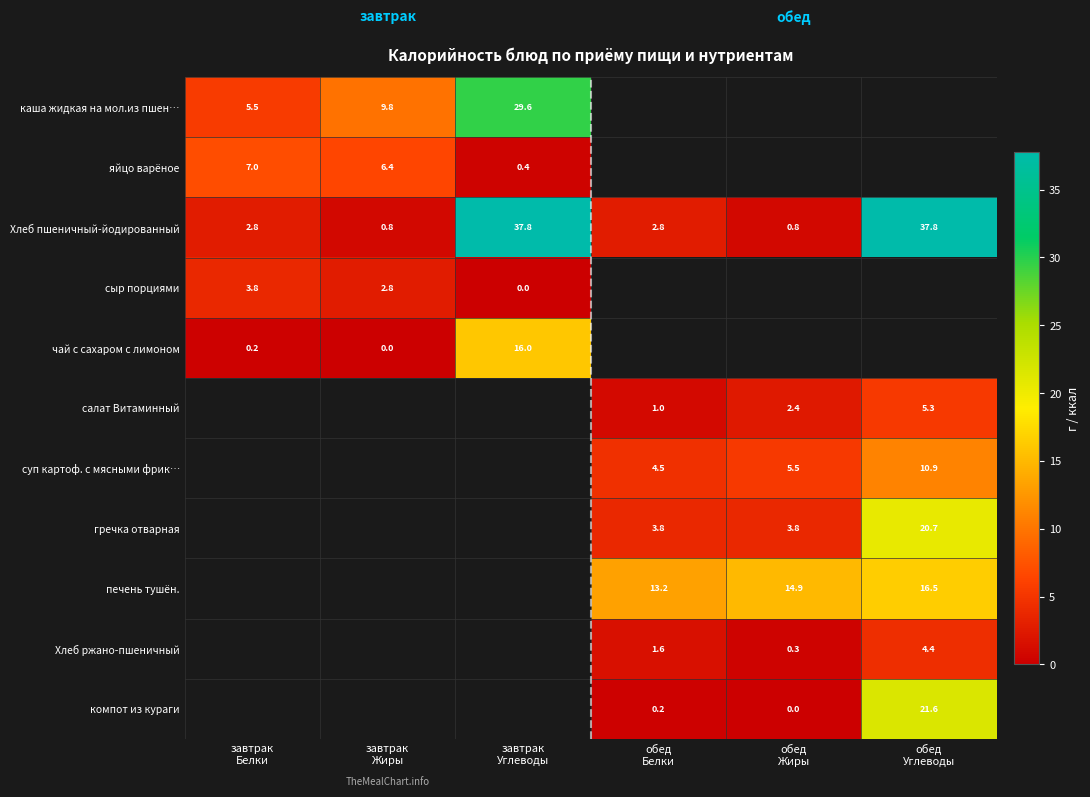

Which series changed the most between завтрак Углеводы and обед Жиры?

Хлеб пшеничный-йодированный